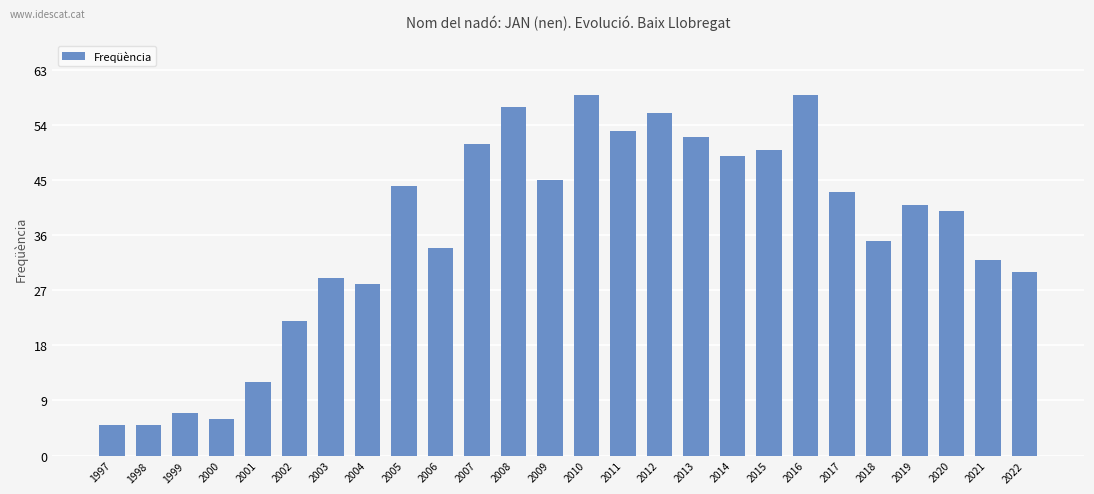

What is the minimum value shown in the chart?

5